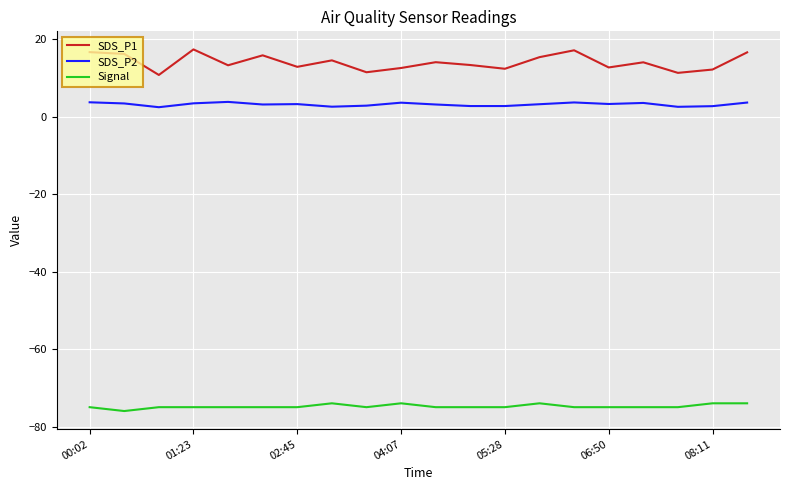

True or false: SDS_P2 and Signal cross at least once.

False